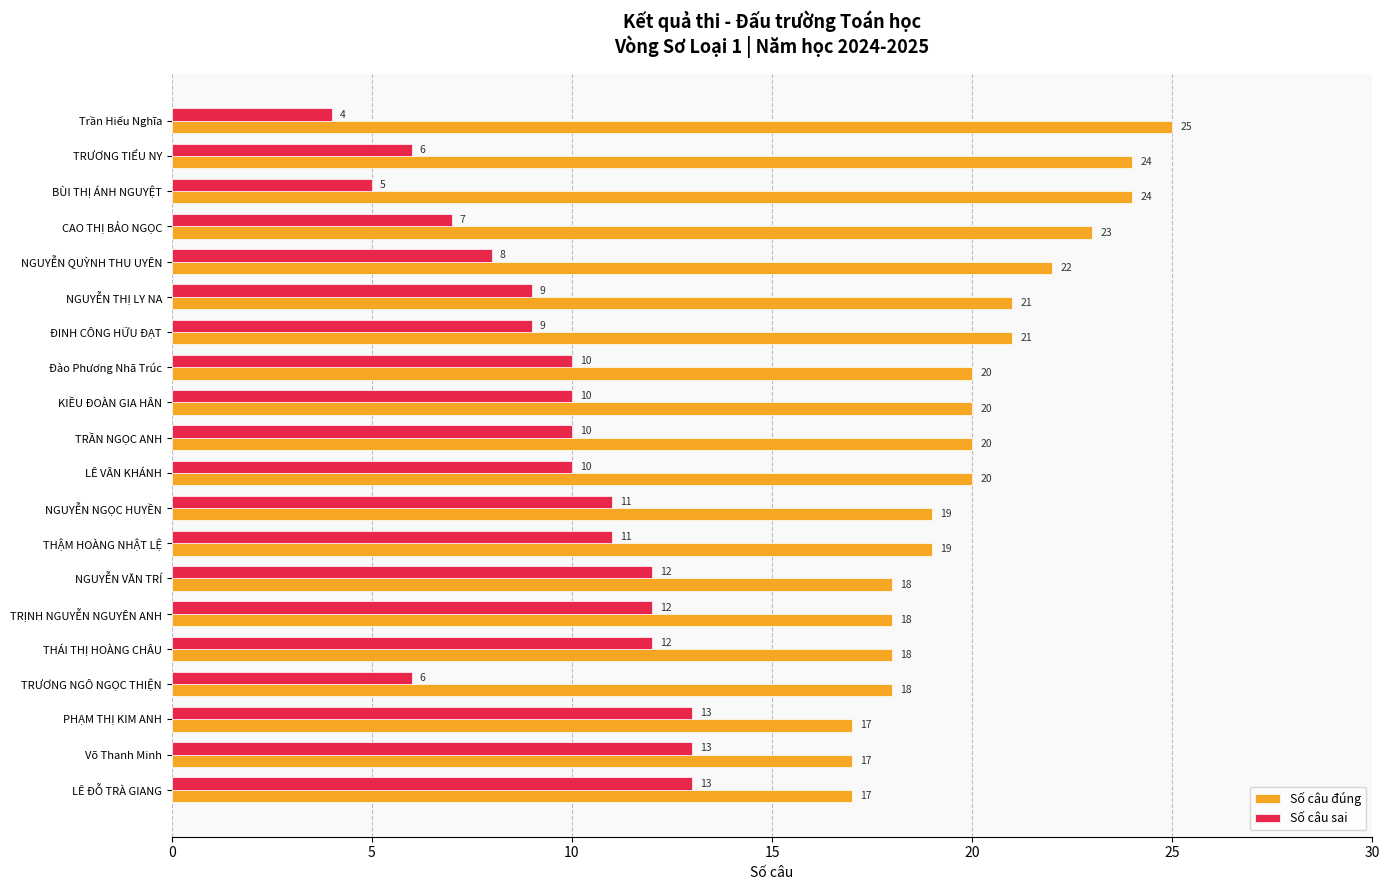

How many distinct data groups are displayed?

2